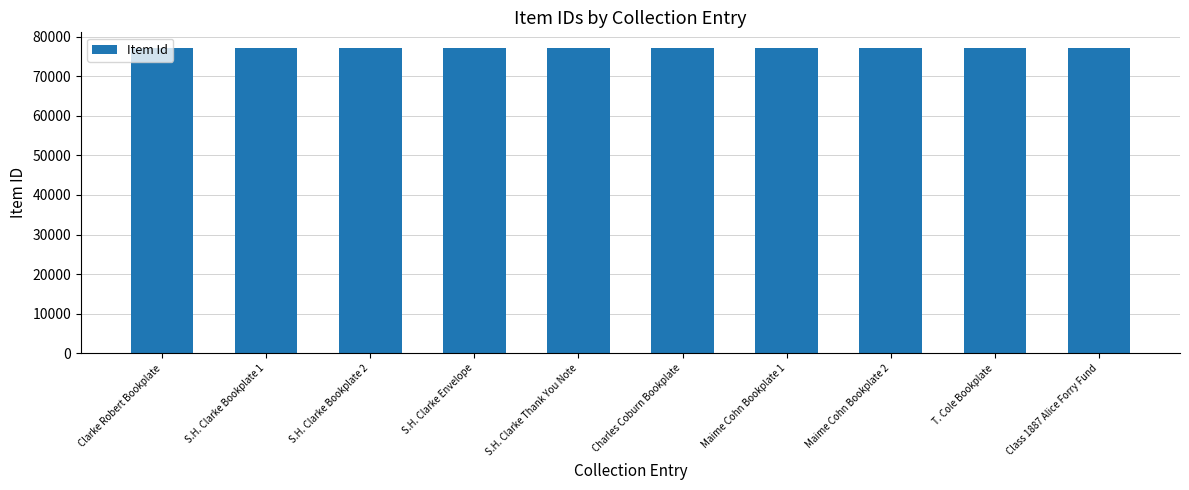

How many distinct data groups are displayed?

1